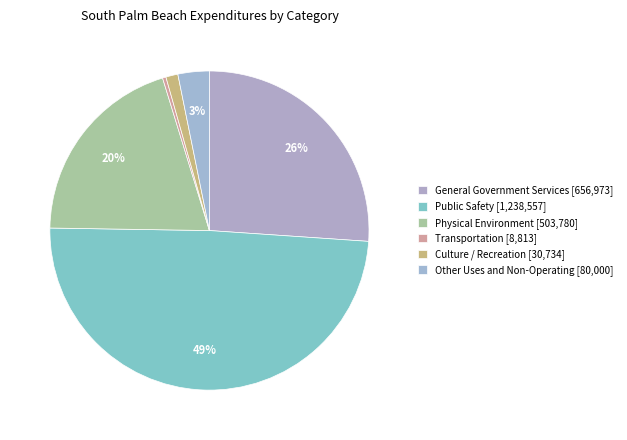

Approximately how many times larger is the value at Public Safety compared to Transportation?

140.5